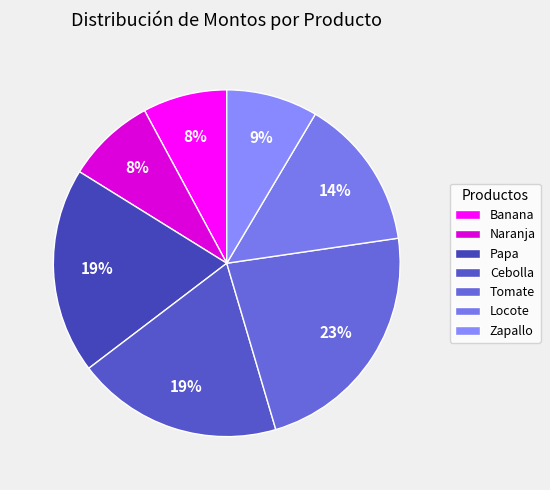

Which category has the biggest portion of the pie?

Tomate